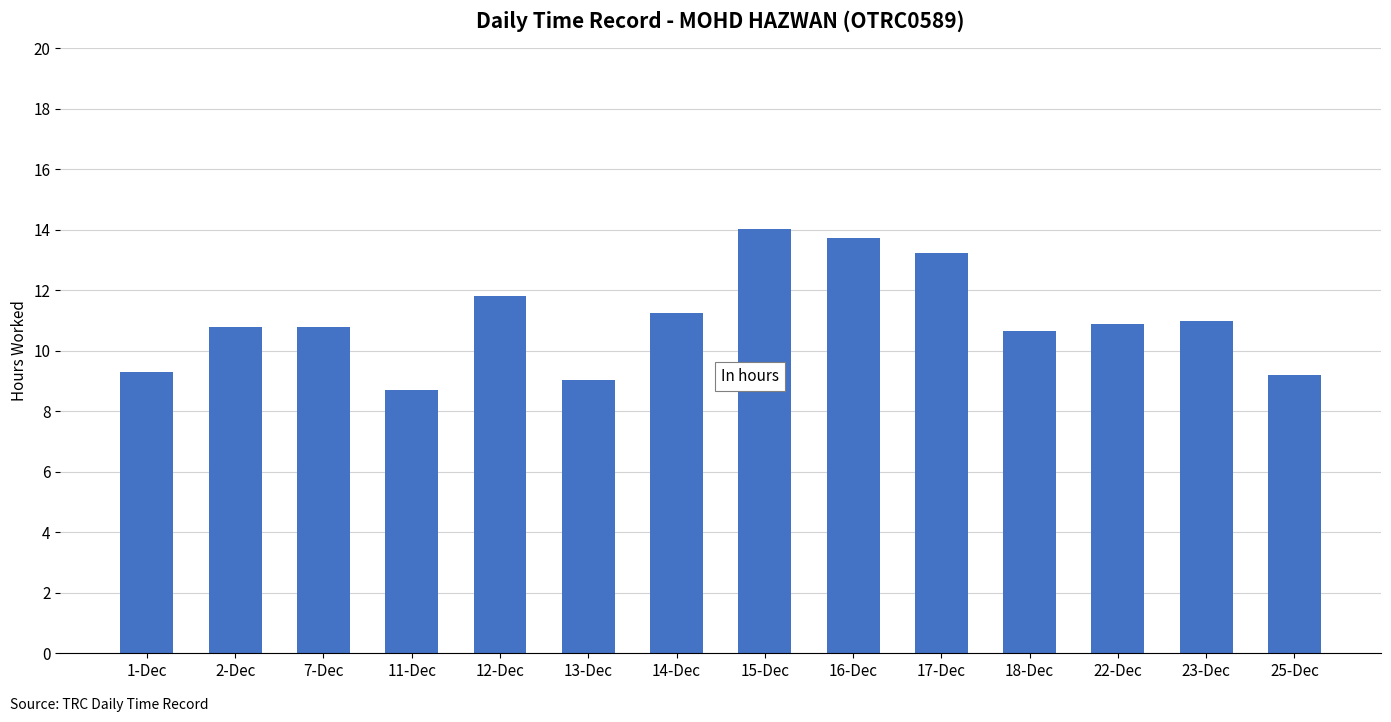

Reading left to right, extract all data points from this chart.

9.3	10.8	10.8	8.7	11.8	9.0	11.2	14.0	13.7	13.2	10.7	10.9	11.0	9.2